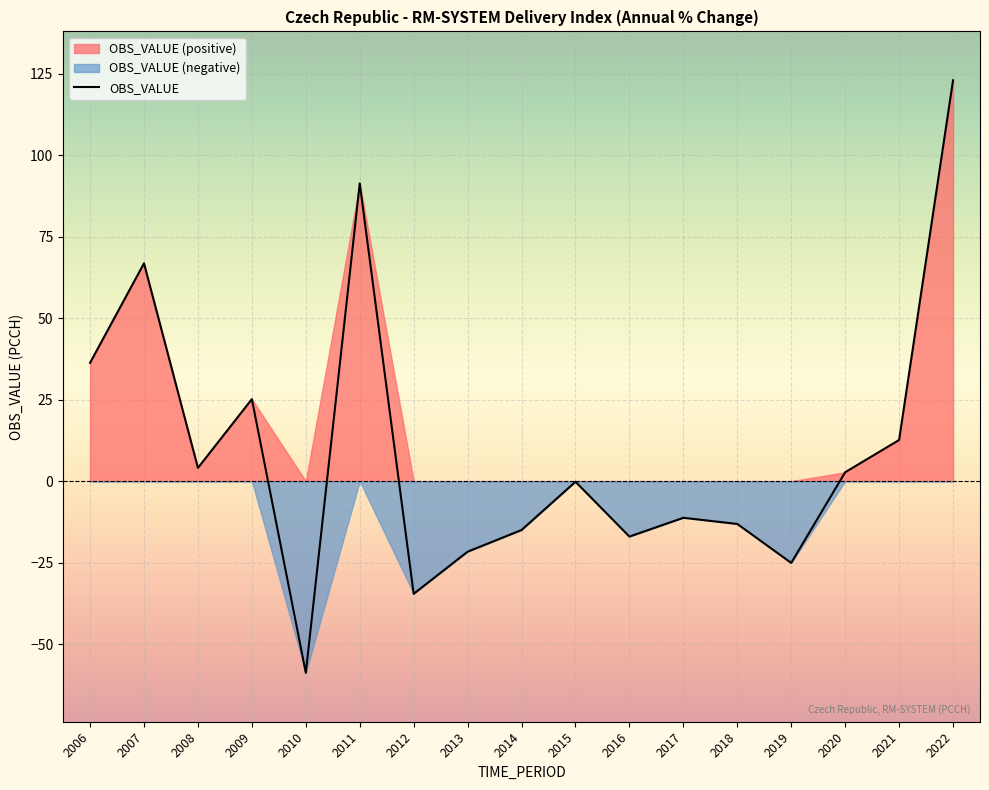

How many values are above zero?

8